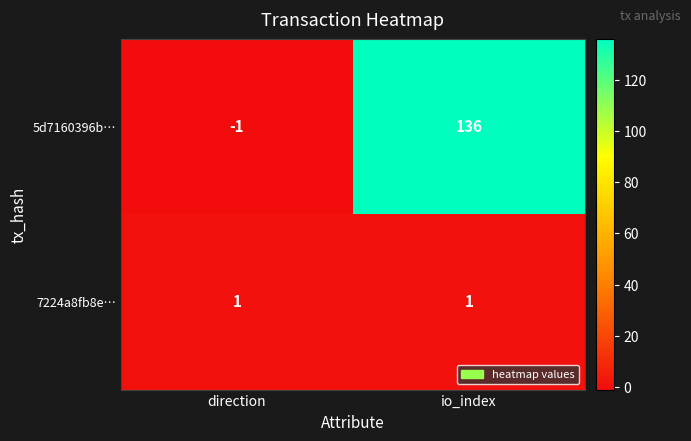

Reading left to right, what are all the values shown in this chart?

5d7160396b…: direction=-1	io_index=136
7224a8fb8e…: direction=1	io_index=1